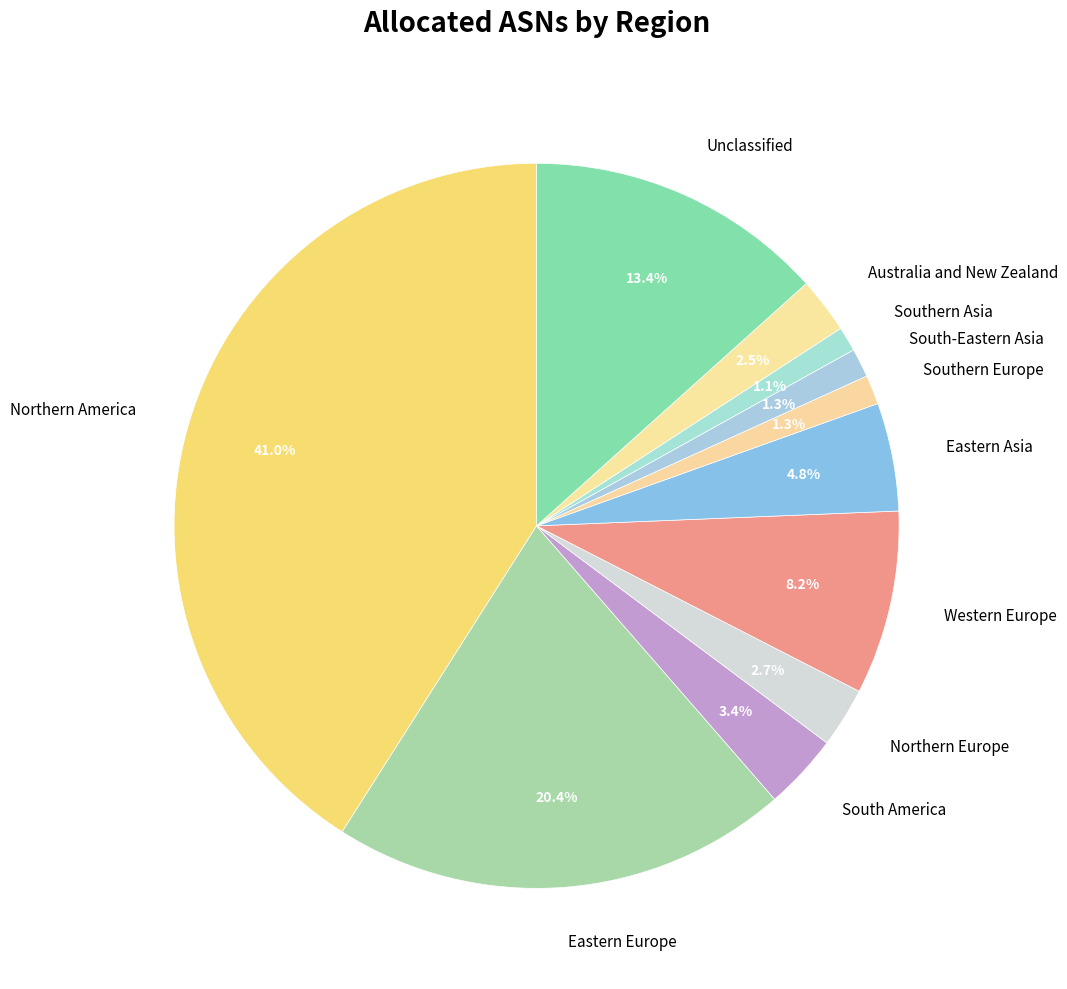

What percentage is NOT represented by South America?

96.6%